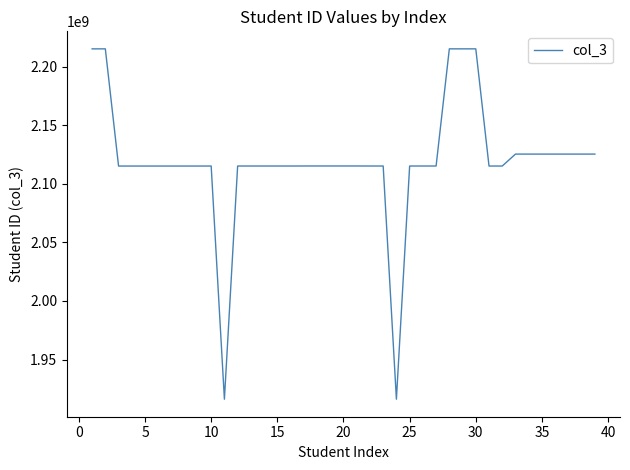

What is the greatest value displayed?

2215122206